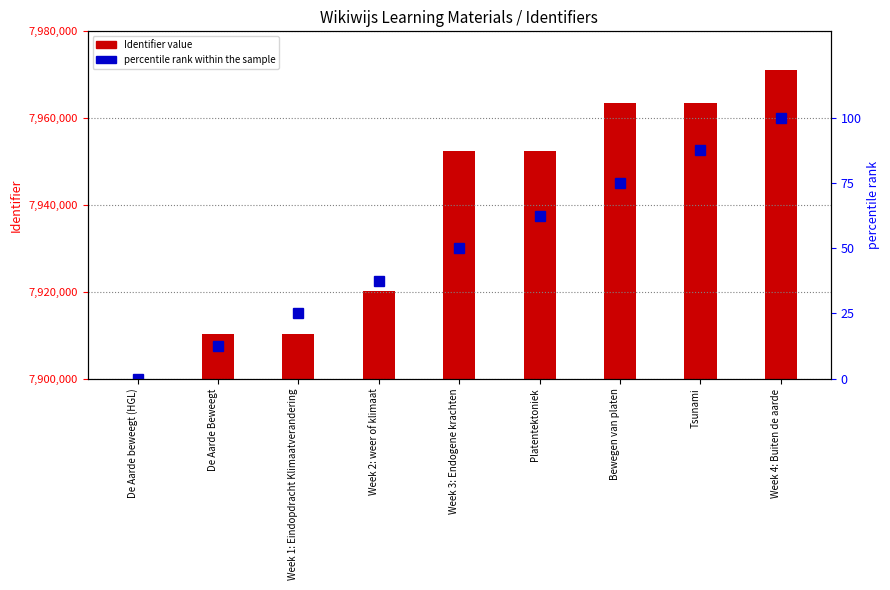

What is the label of the 8th bar from the left?

Tsunami